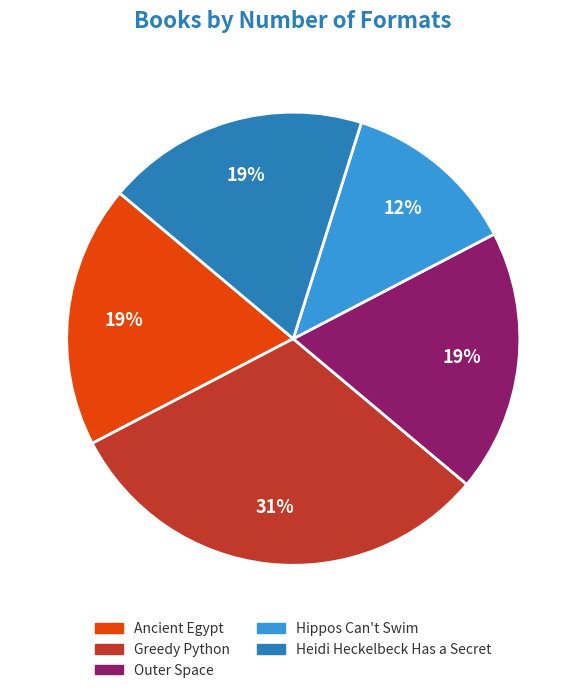

Is there a majority slice in this chart?

No